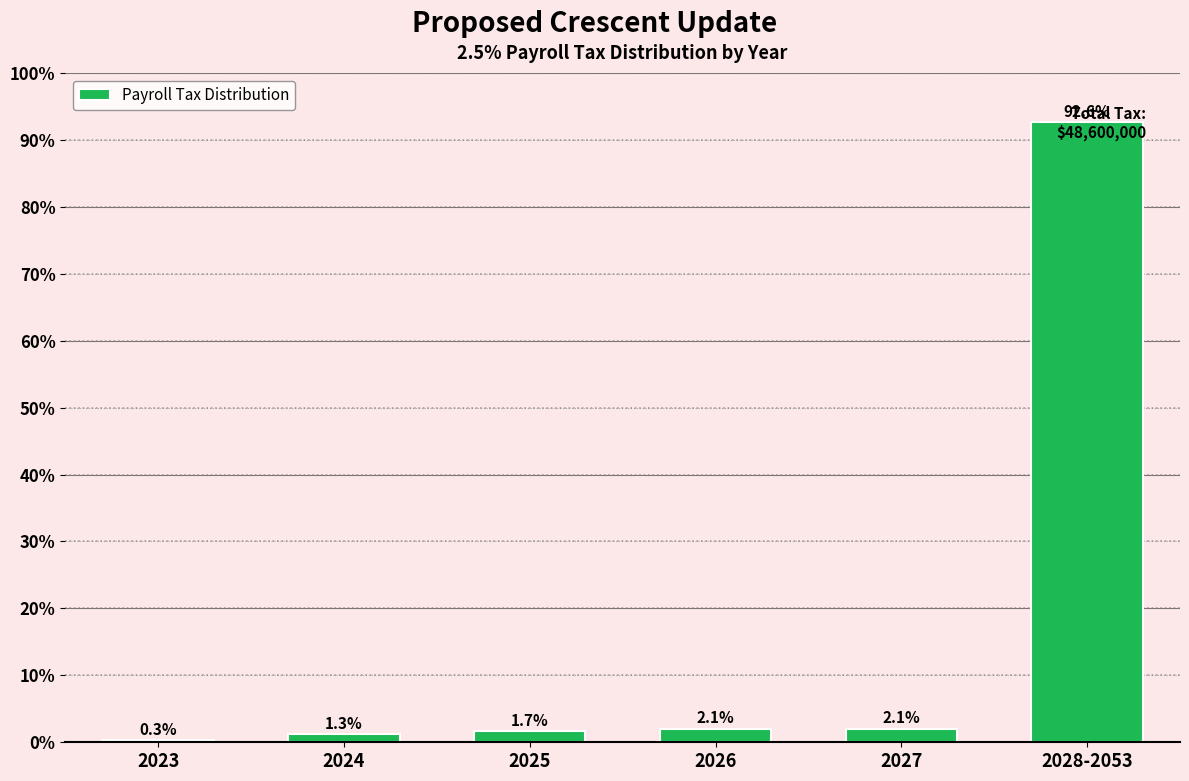

At which label does the data first exceed 2?

2026